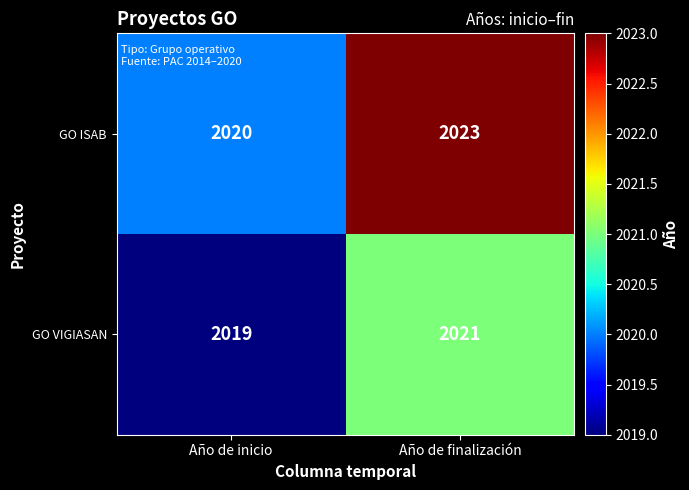

At Año de finalización, list the series in order from largest to smallest.

GO ISAB, GO VIGIASAN